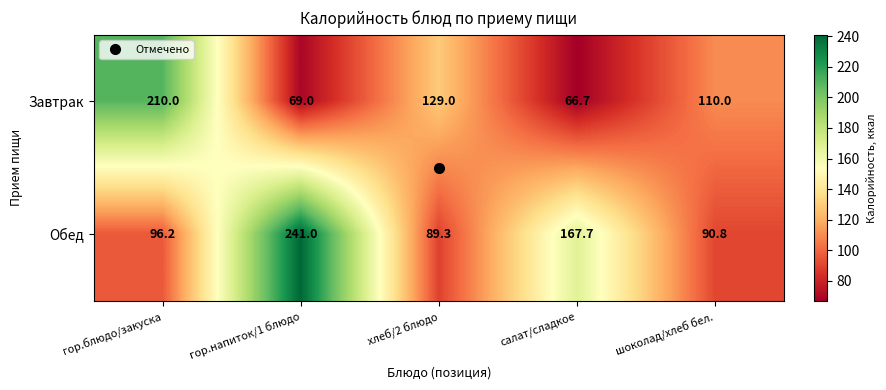

Which series has the largest total across all categories?

Обед